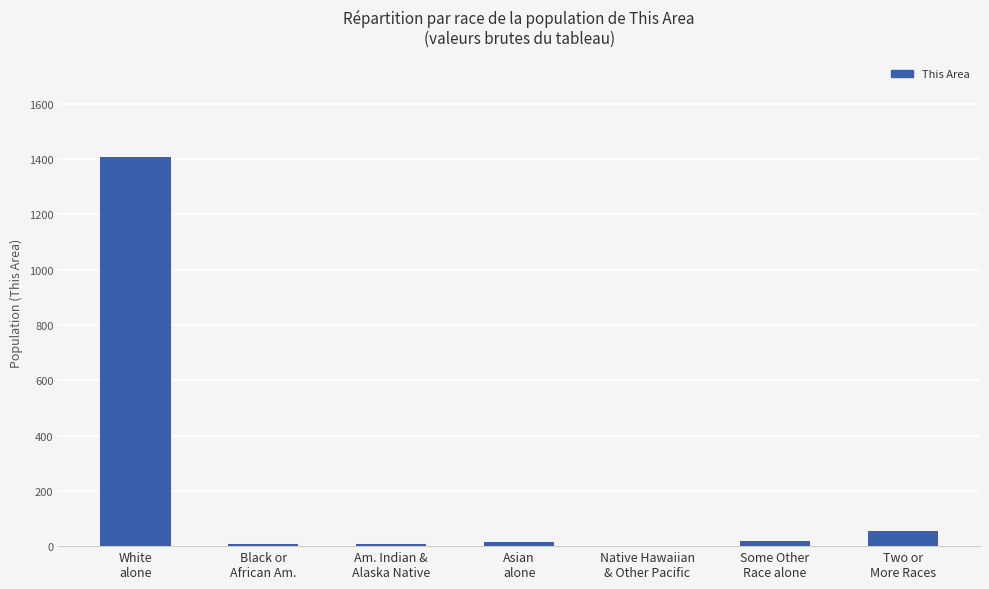

What is the greatest value displayed?

1408